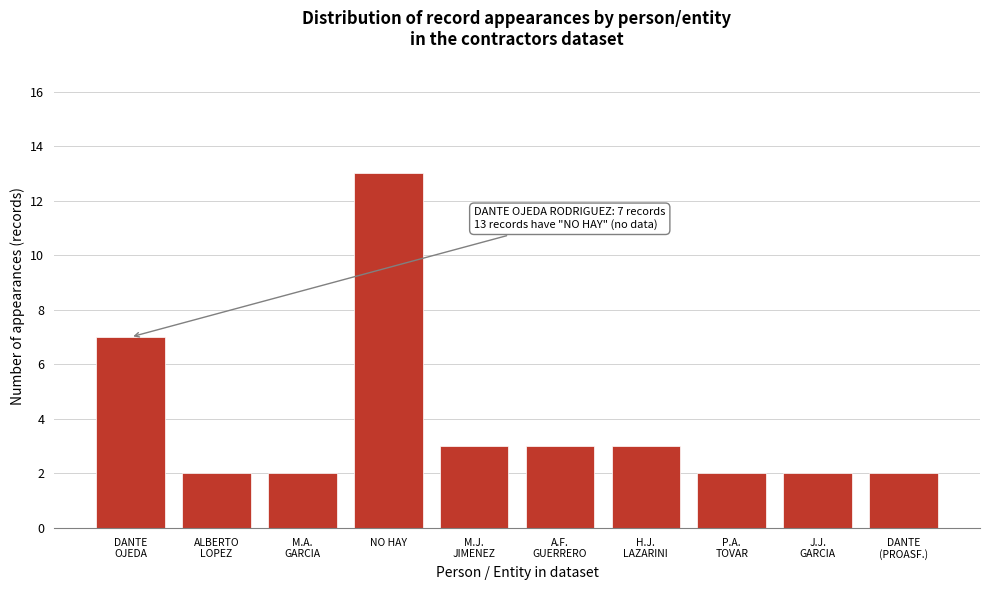

Reading right to left, transcribe all the data shown in this chart.

2	2	2	3	3	3	13	2	2	7